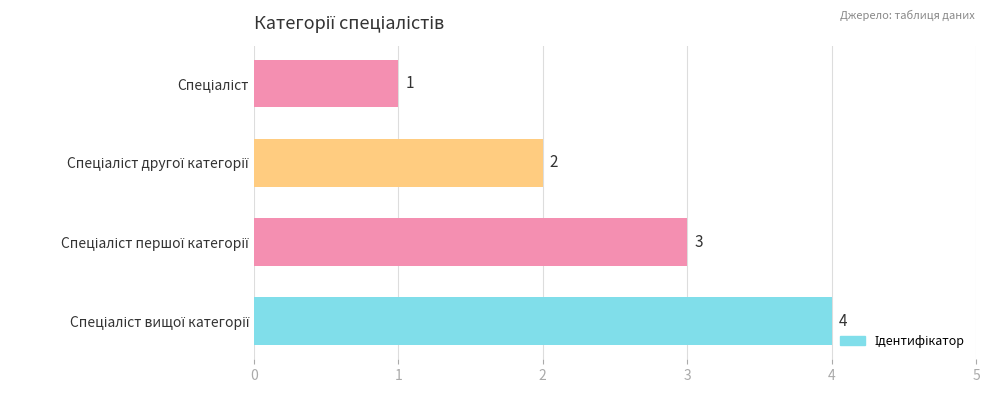

What is the maximum value shown in the chart?

4